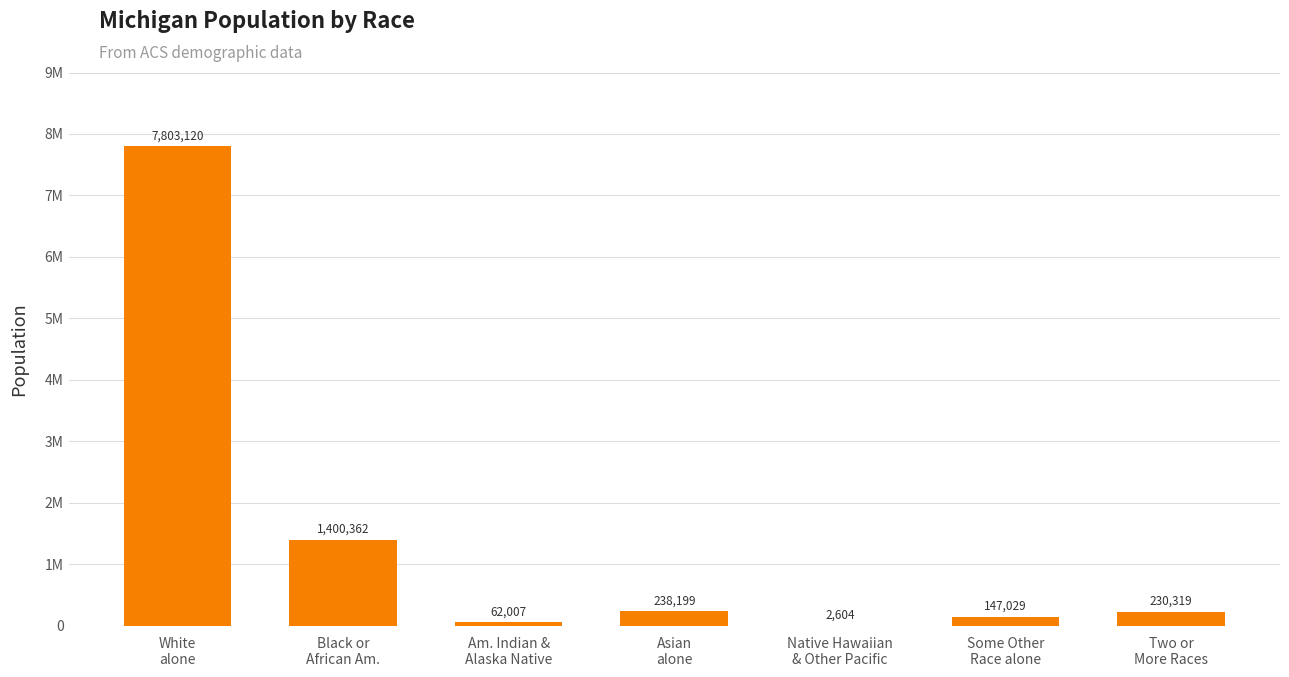

The value at Native Hawaiian
& Other Pacific is 2604. True or false?

True